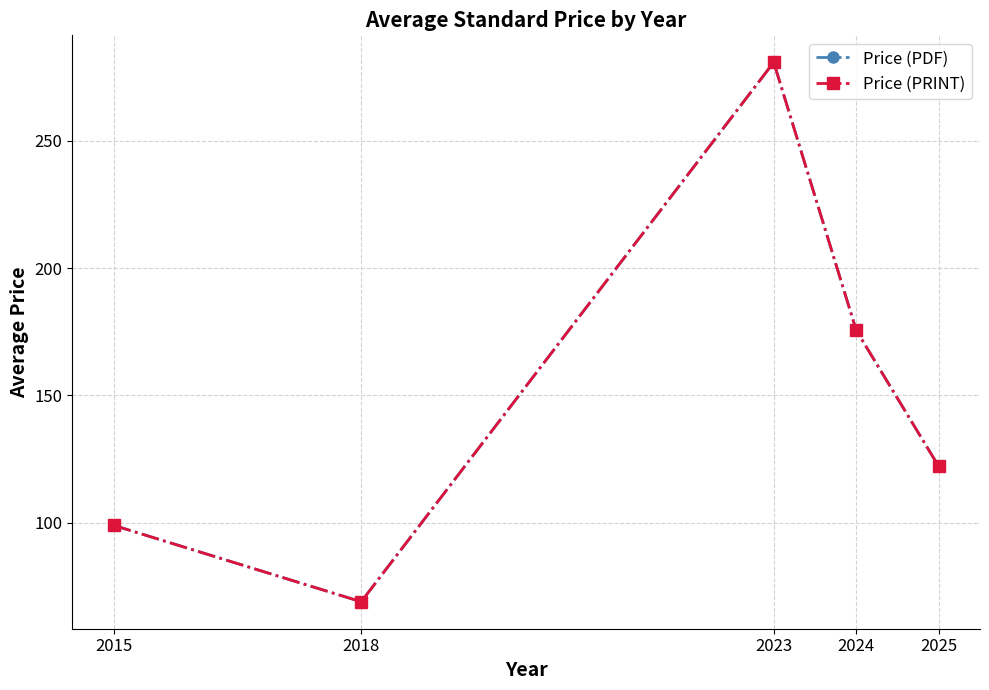

Where does the Price (PRINT) series first go above 122?

2023